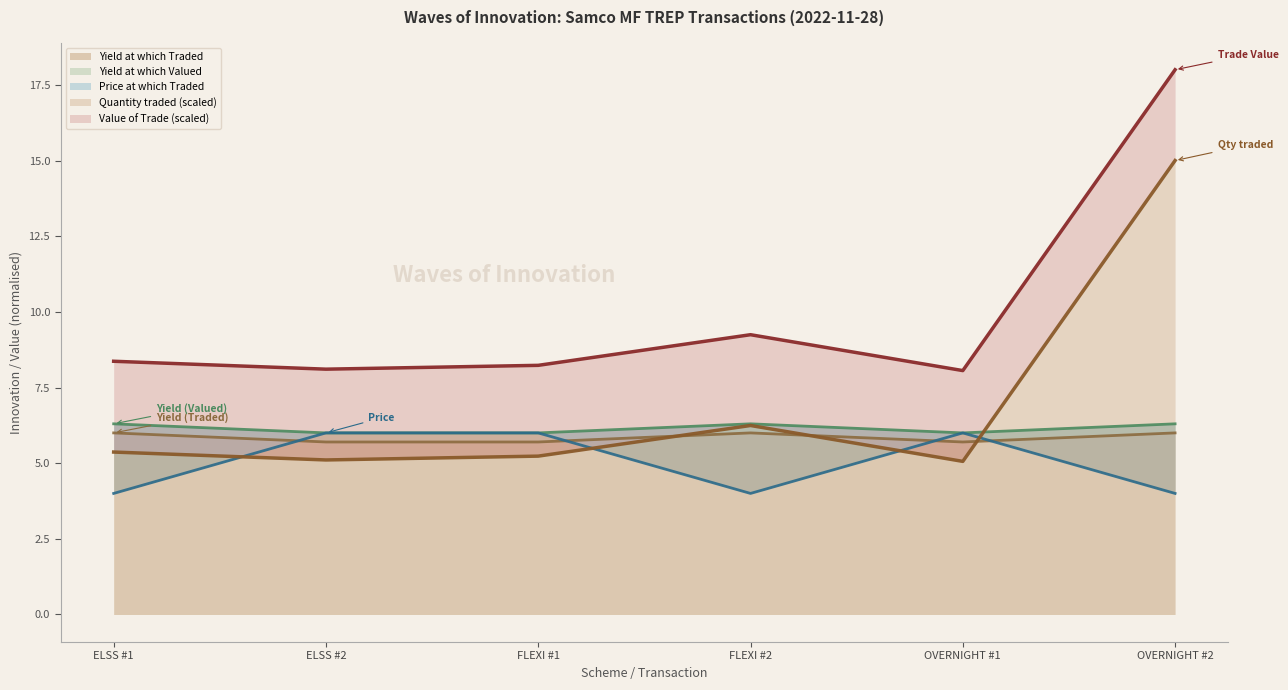

True or false: Yield at which Traded has a value of 6.0 at FLEXI #2.

True